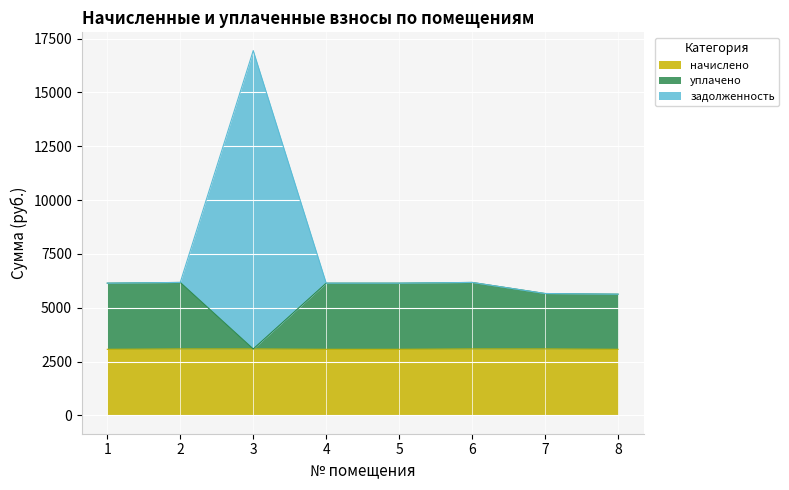

Is it true that начислено equals 3088.4 at 2?

True